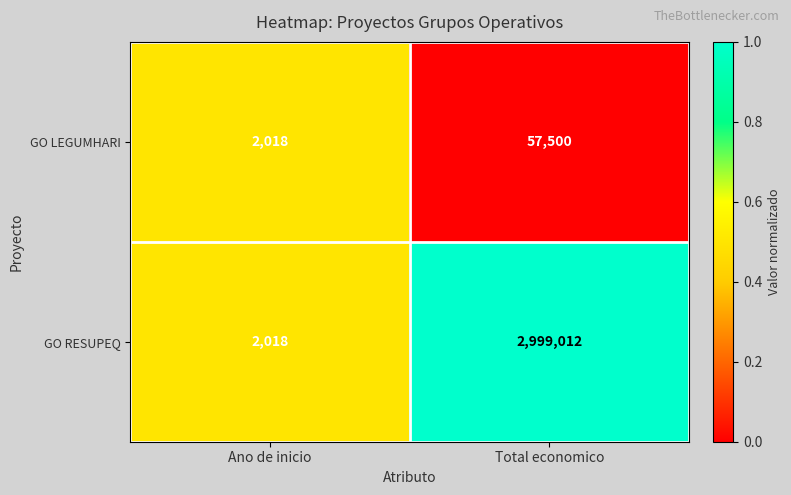

Reading left to right, list all the values displayed in this chart.

GO LEGUMHARI: 2018	57500
GO RESUPEQ: 2018	2999012